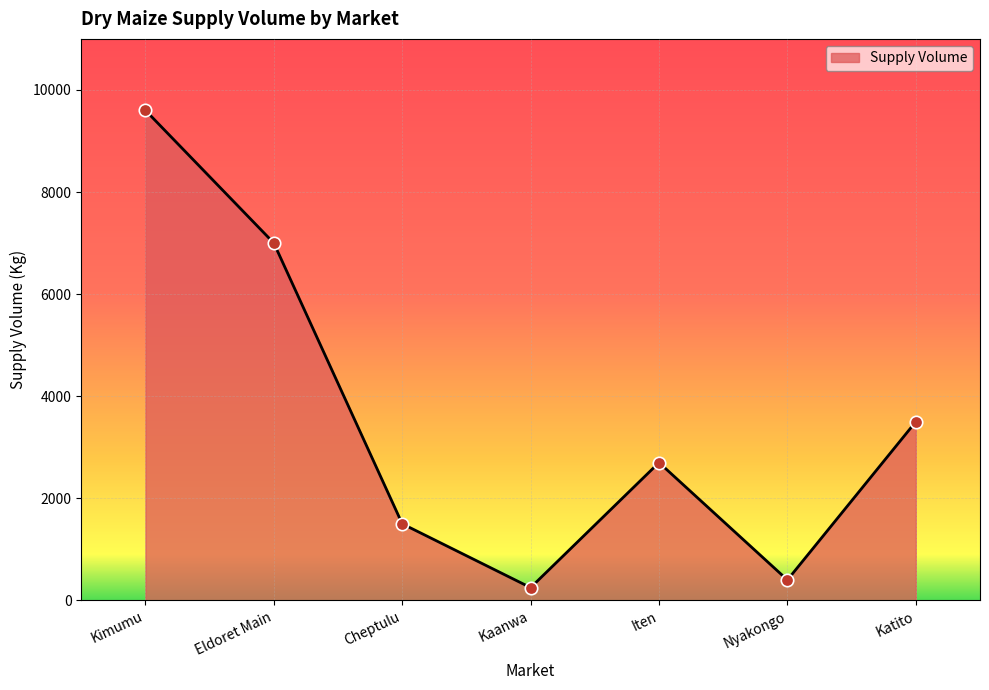

What is the change in value from Kimumu to Cheptulu?

-8100